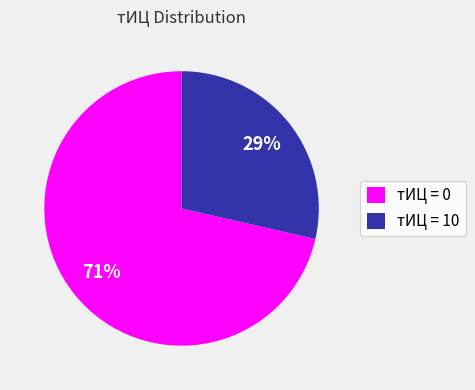

Which slice is the smallest?

тИЦ = 10